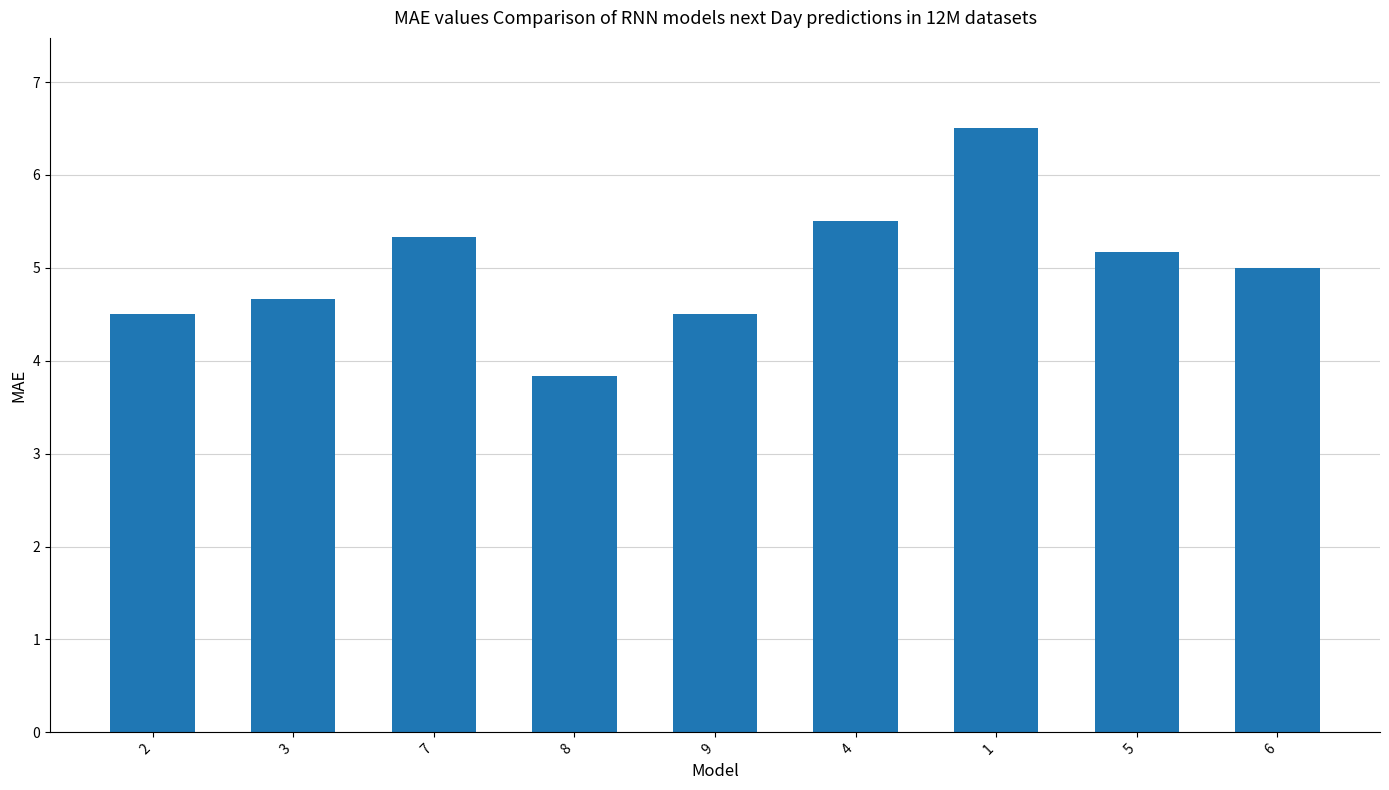

What is the difference between the second highest and minimum values?

1.7